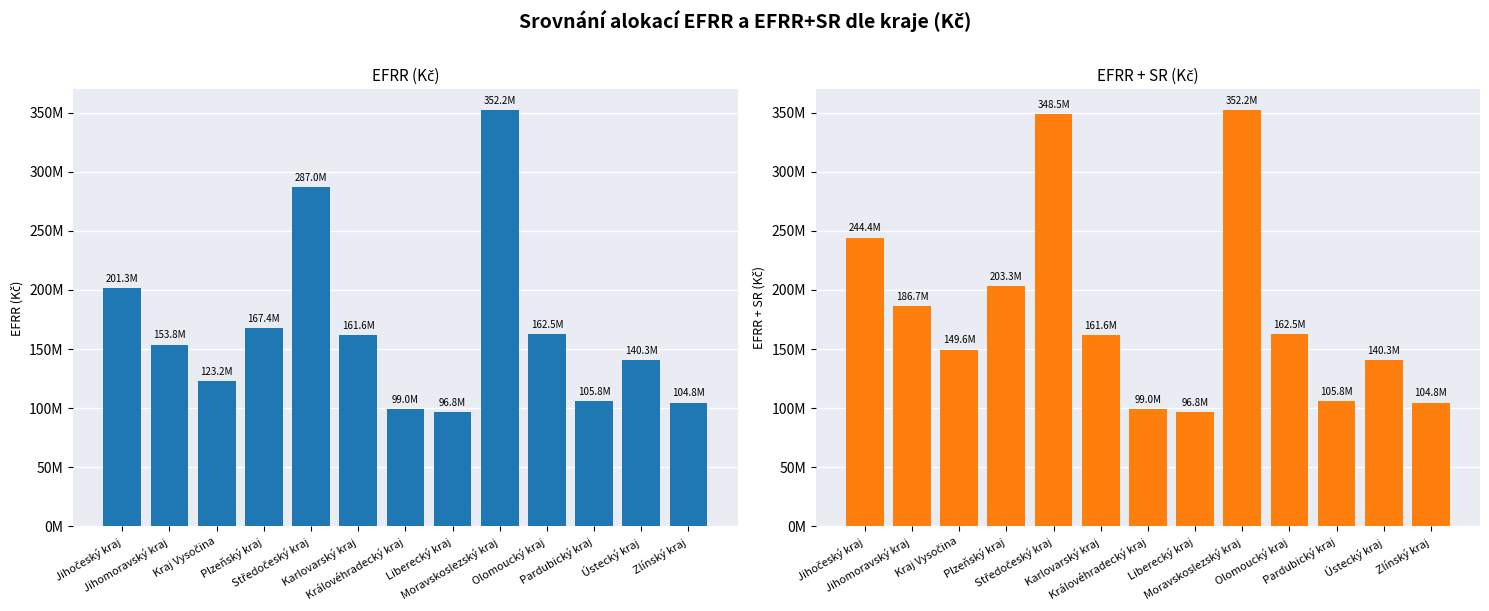

Where does the EFRR (Kč) series first go above 153766404?

Jihočeský kraj